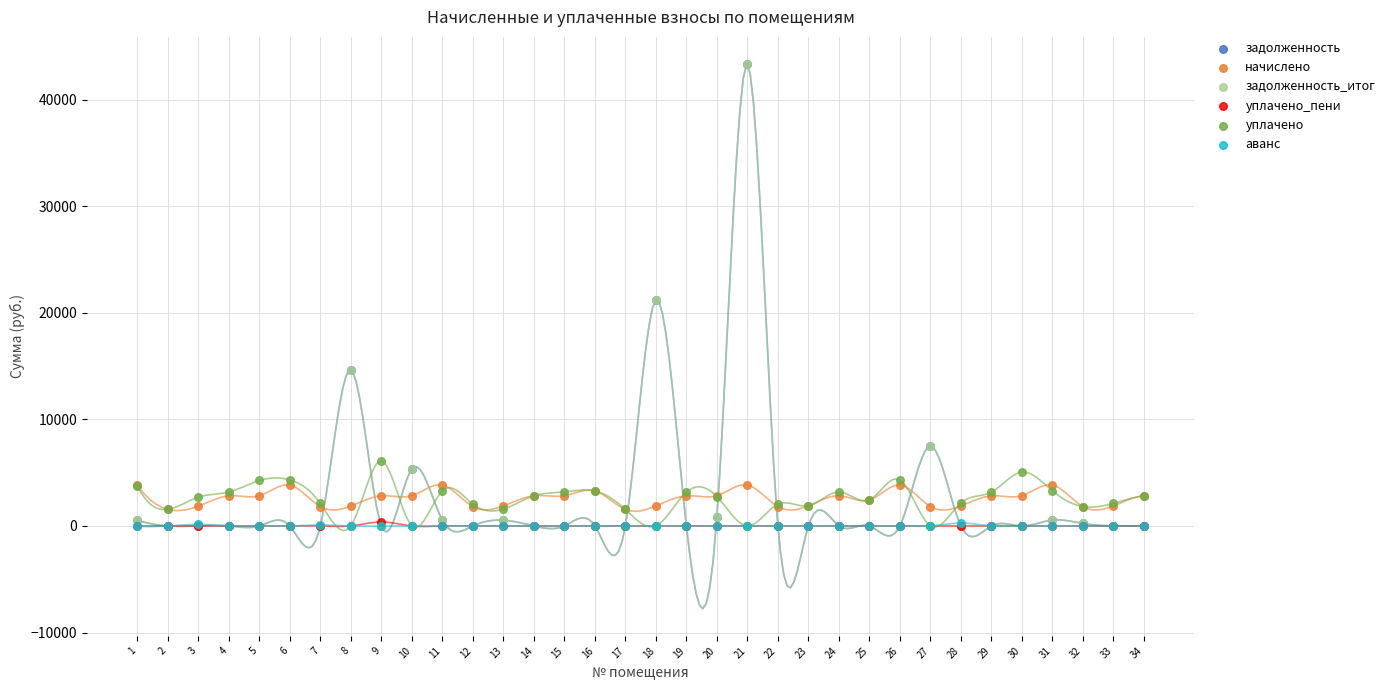

What are all the series names shown in the legend?

задолженность, начислено, задолженность_итог, уплачено_пени, уплачено, аванс